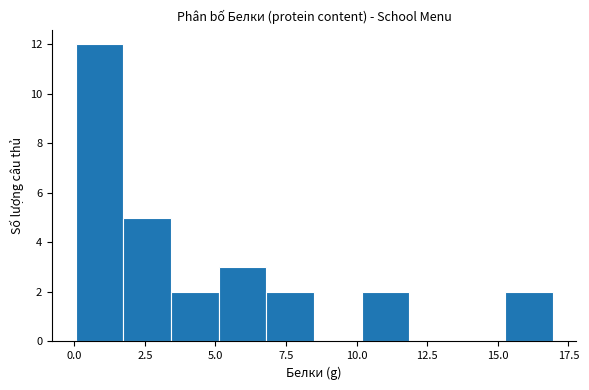

Around what value on the x-axis is the tallest bar? Give the approximate position of its centre, as read against the axis.

1.0